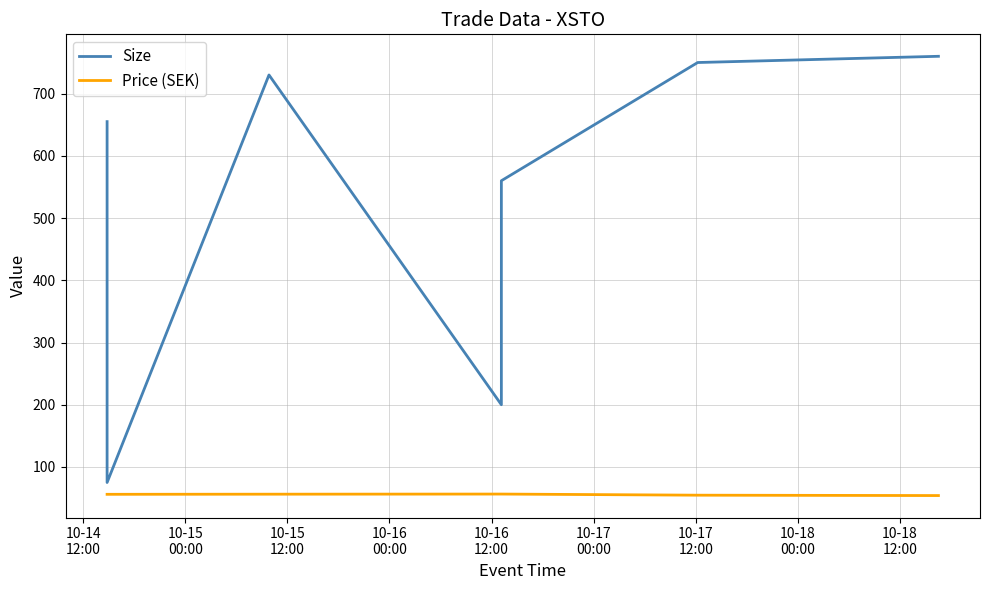

What is the difference between the highest and lowest values at 10-15
12:00?

673.8